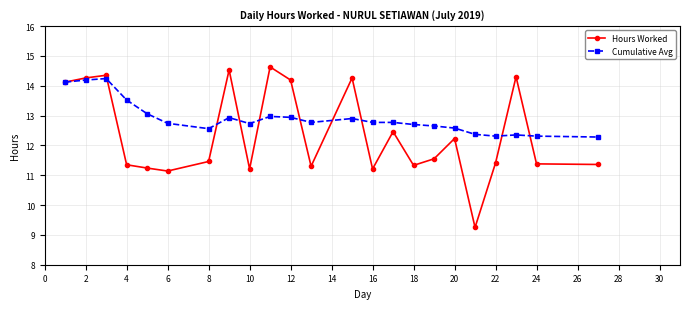

How many values in the Hours Worked series exceed 11?

22